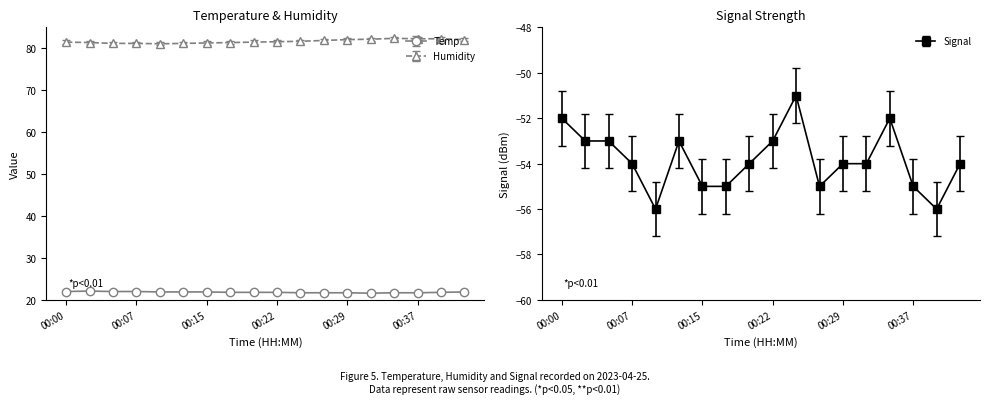

Is it true that Temp equals 22.0 at 00:05?

True